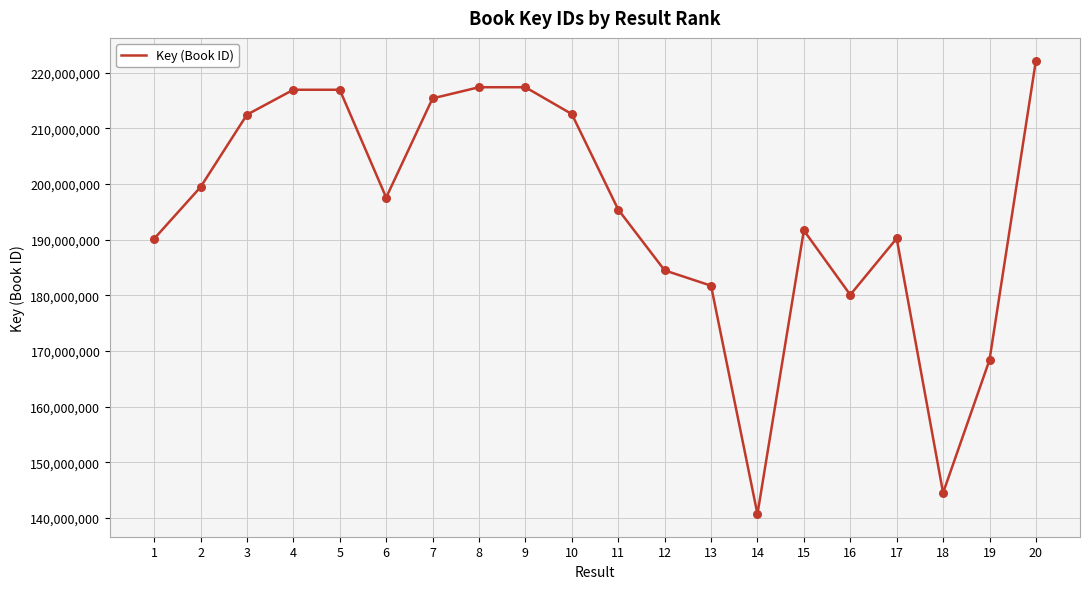

What is the change in value from 1 to 14?

-49442572